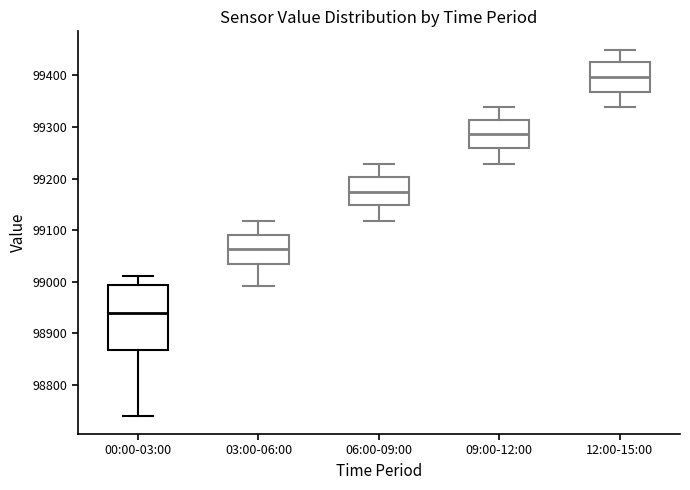

Which box has the highest median line?

12:00-15:00